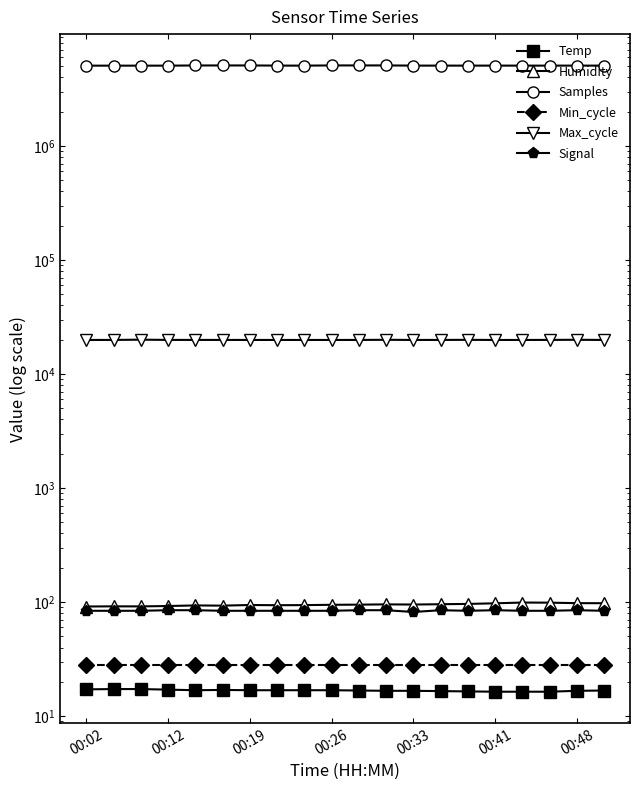

Rank the categories by Temp value from highest to lowest.

00:12, 00:19, 00:02, 00:26, 00:41, 00:33, 00:48, 7, 8, 9, 10, 19, 11, 12, 18, 13, 14, 15, 16, 17